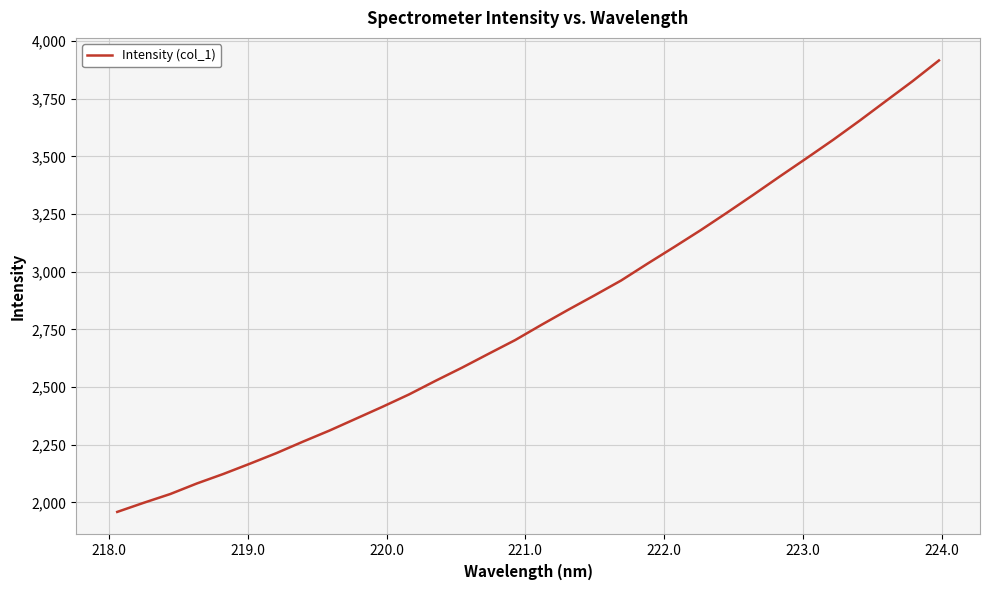

What is the greatest value displayed?

3915.6